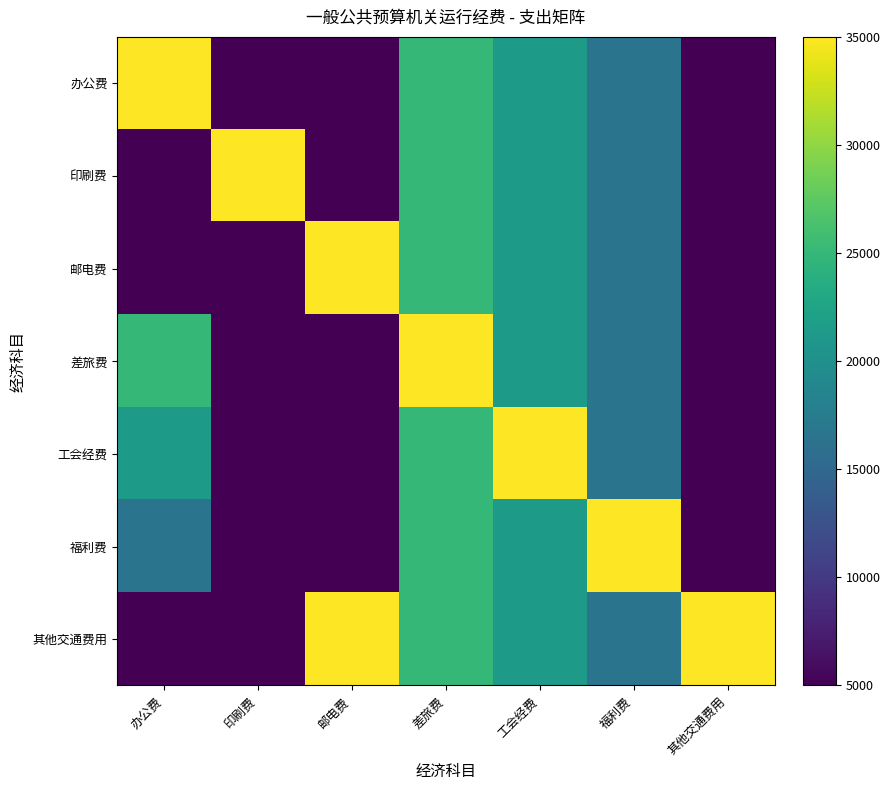

Which series has the largest total across all categories?

其他交通费用